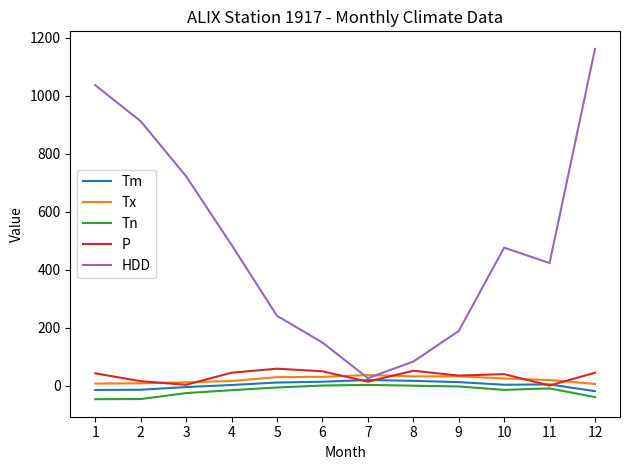

Is this an area chart (filled region under the line)?

No